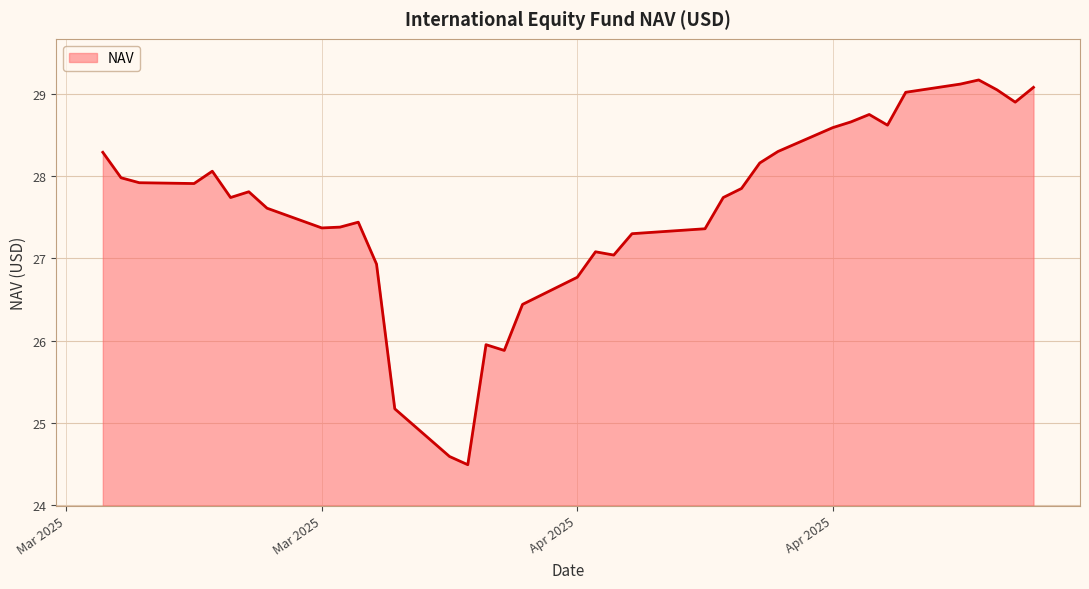

What is the maximum value shown in the chart?

29.2